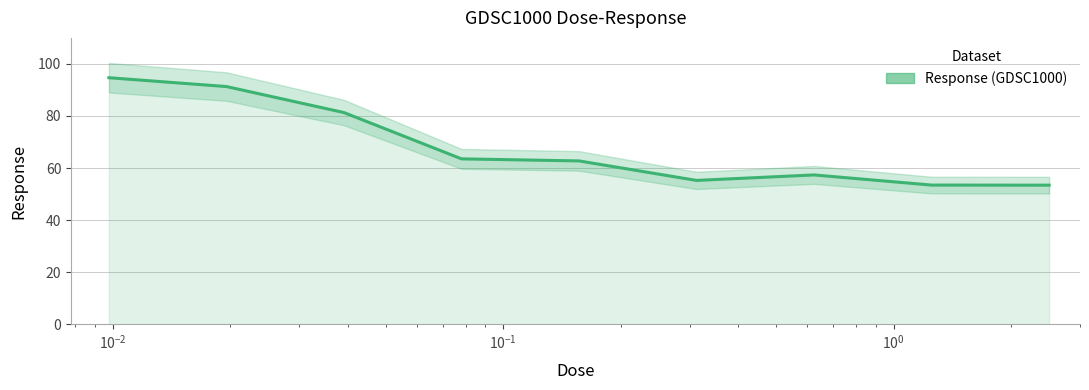

What is the average value?

68.1